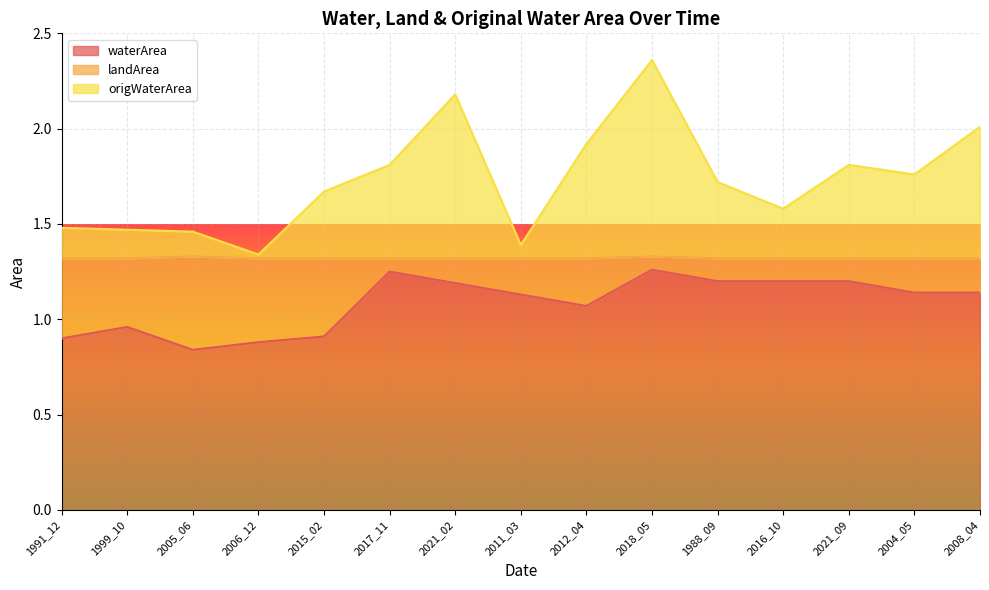

At which category is the sum across all series the highest?

2018_05